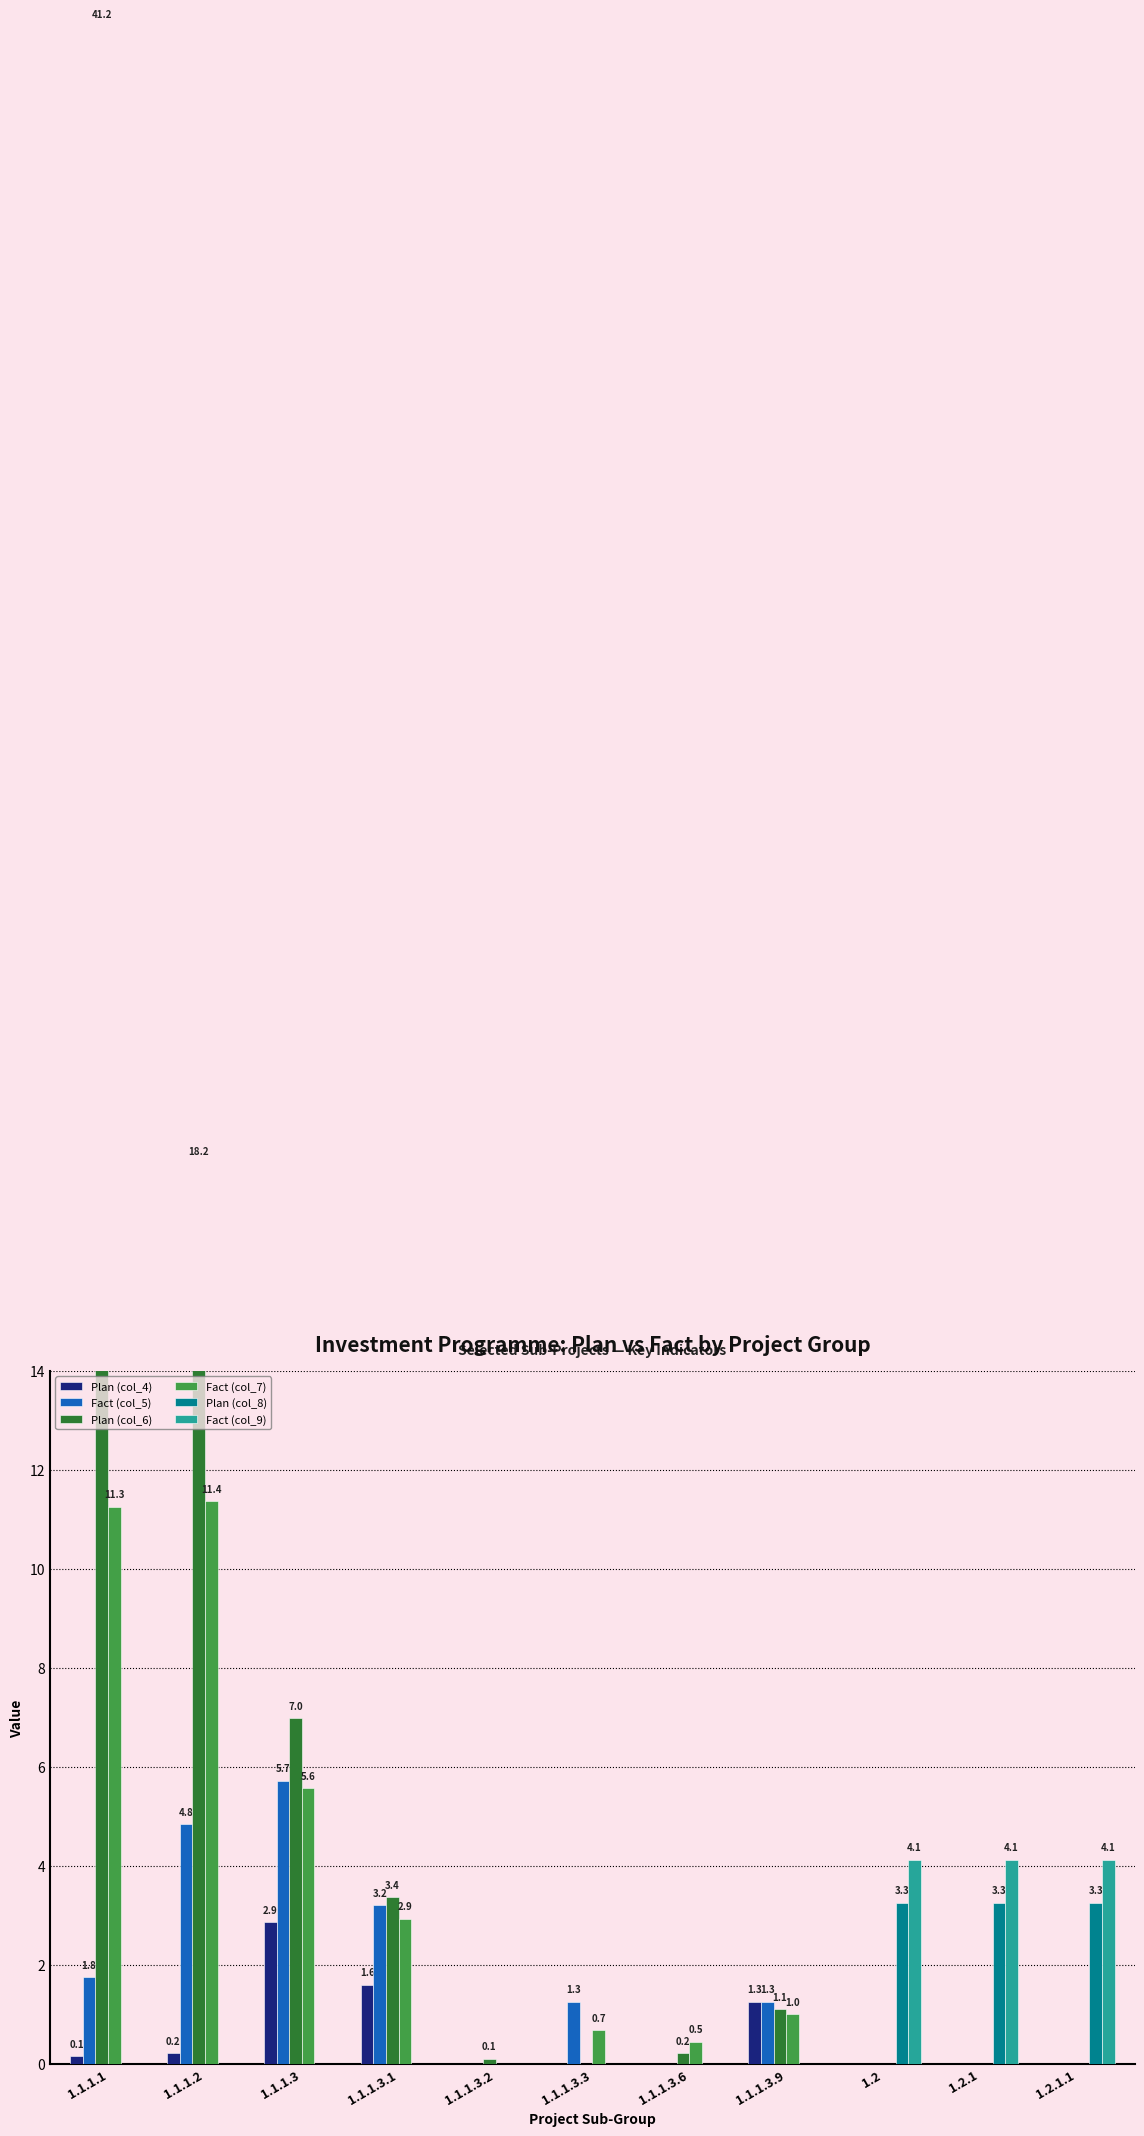

Is it true that Fact (col_7) equals 0.5 at 1.1.1.3.6?

True